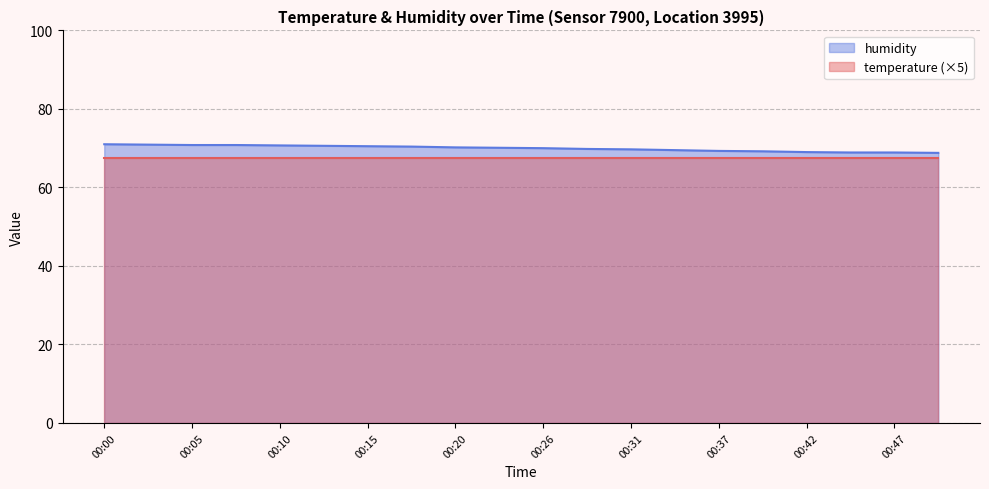

Where is the data nearest to the value 69?

00:42